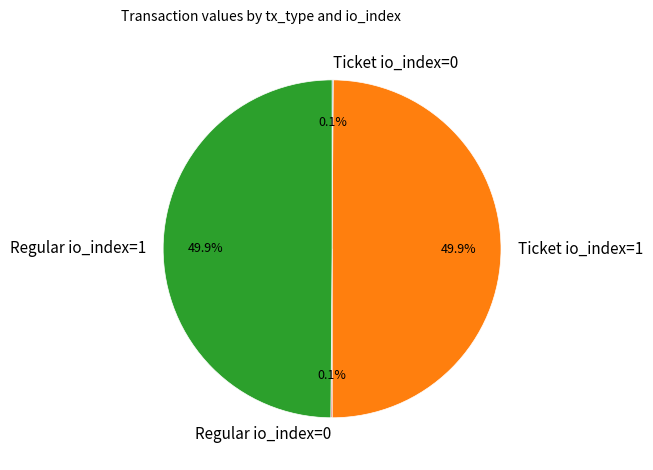

Combined, what portion of the pie is Ticket io_index=1 and Regular io_index=1?

99.8%